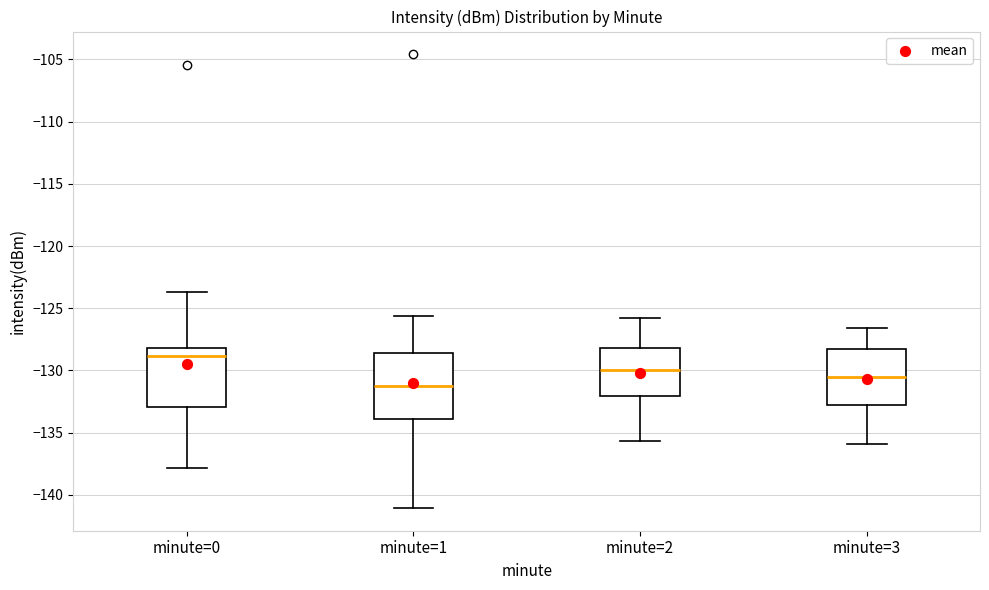

Reading left to right, read every box against the y-axis: the position of its median line, the range the box covers, and the ends of its whiskers. The values are not printed on the chart, so give them approximately, as read against the axis.

minute=0: median -129.0, box -133.0 to -128.0, whiskers -138.0 to -123.5
minute=1: median -131.0, box -134.0 to -128.5, whiskers -141.0 to -125.5
minute=2: median -130.0, box -132.0 to -128.0, whiskers -135.5 to -126.0
minute=3: median -130.5, box -132.5 to -128.5, whiskers -136.0 to -126.5